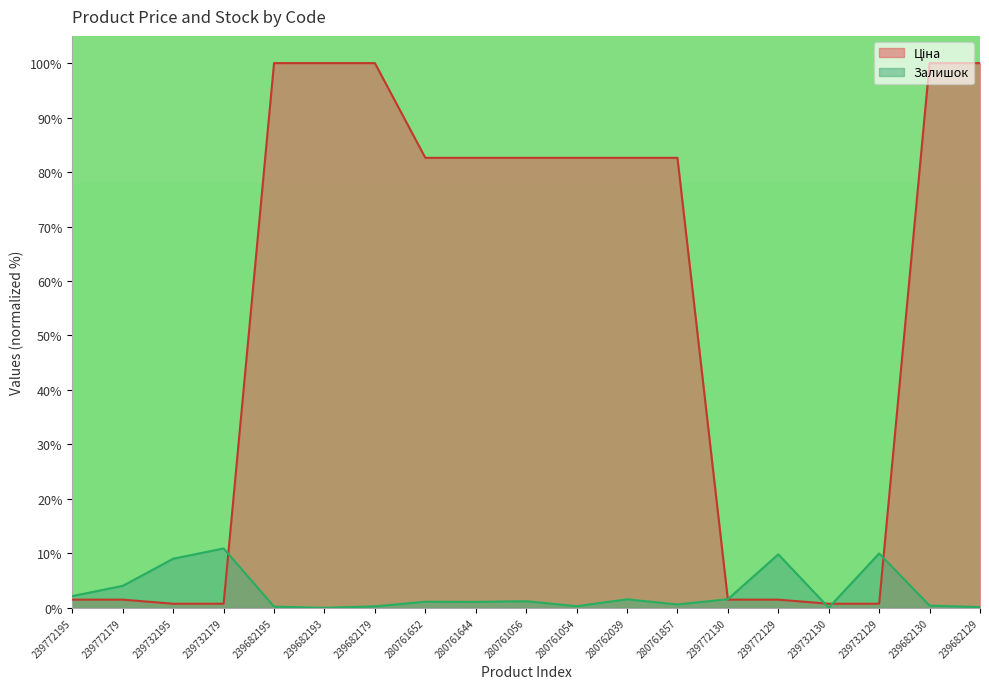

Which series changed the most between 239772130 and 239732129?

Залишок